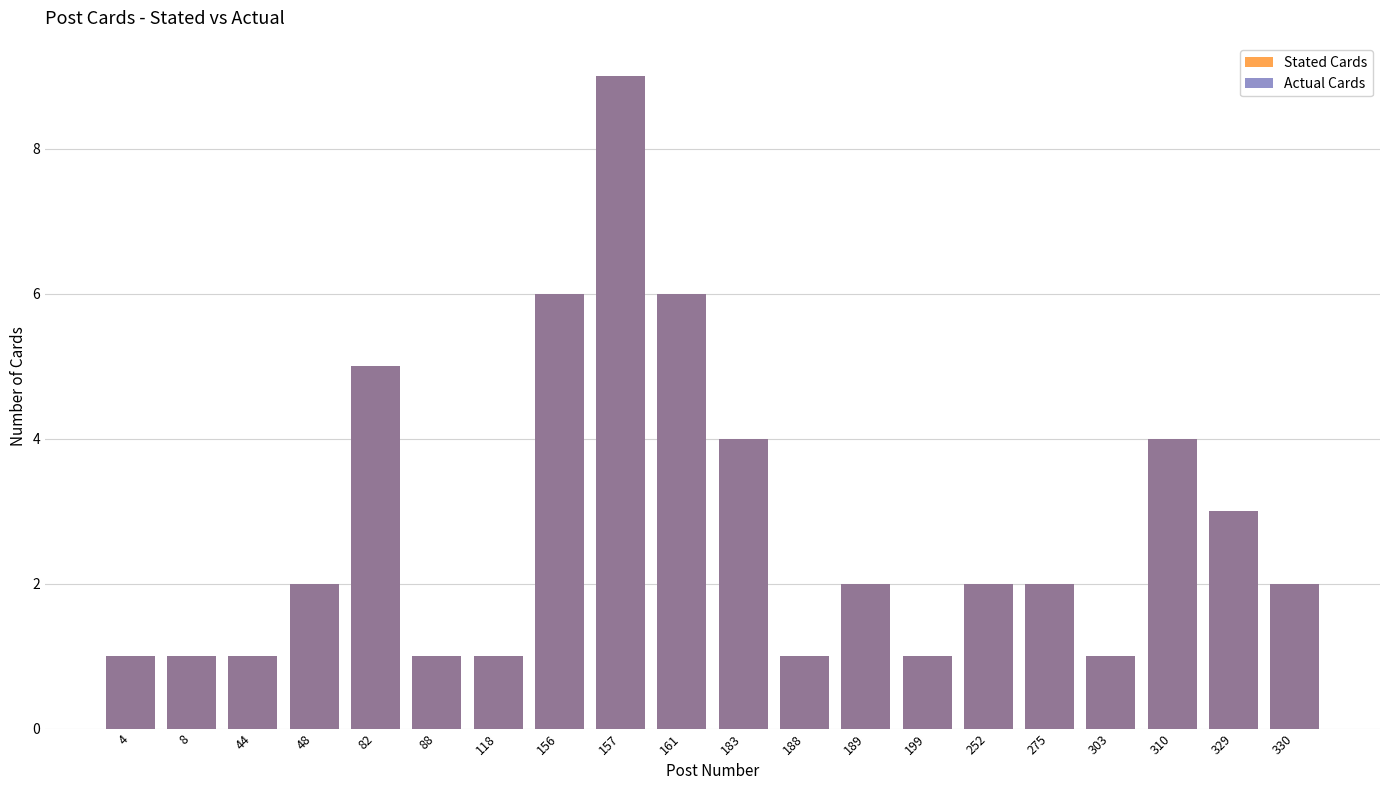

Which series changed the most between 4 and 161?

Stated Cards